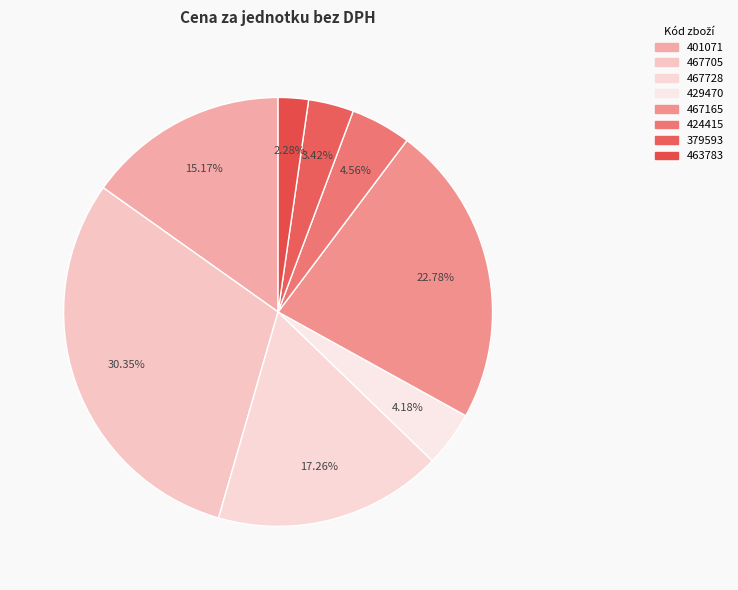

Is it true that 401071 is 15% of the pie?

True